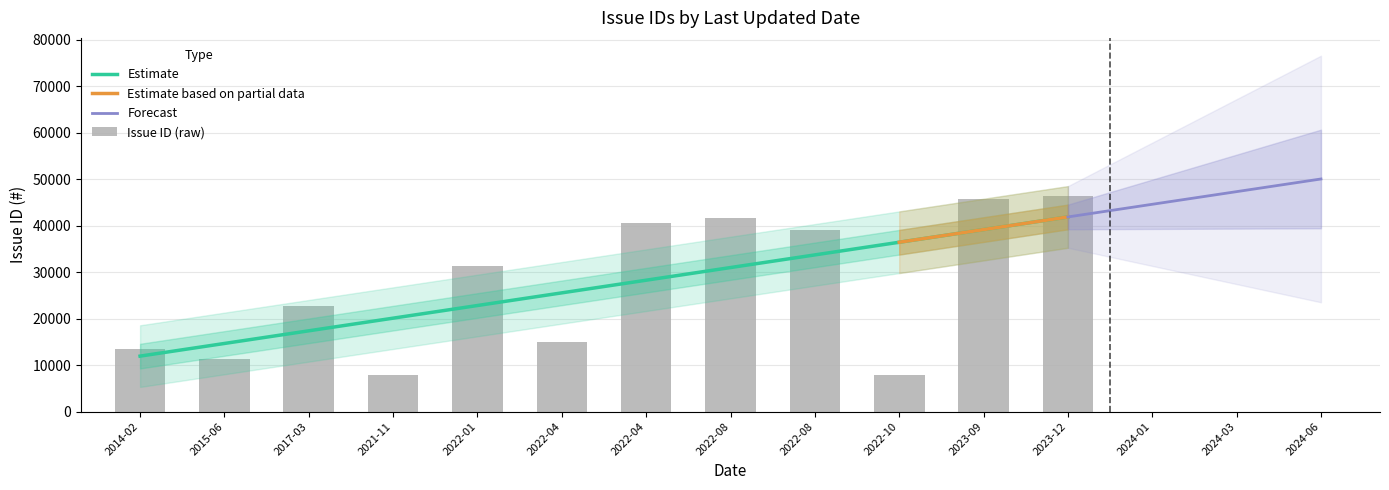

Is it true that the value at 2022-04-17 is 15026?

True